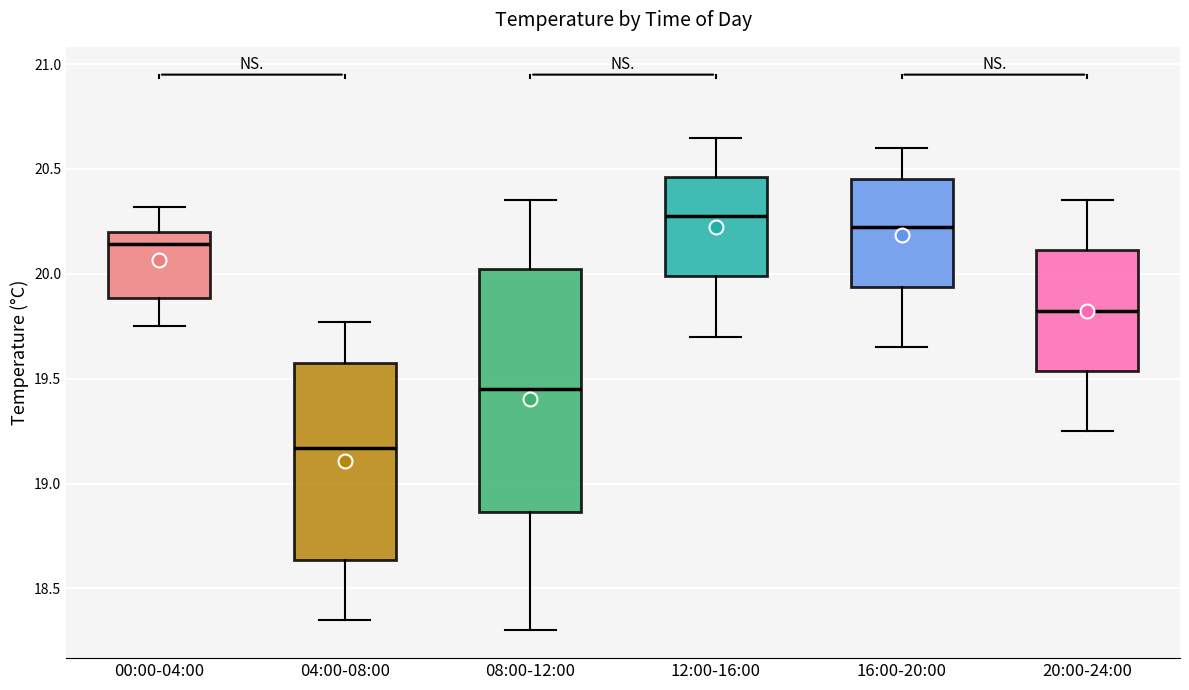

Reading left to right, read every box against the y-axis: the position of its median line, the range the box covers, and the ends of its whiskers. The values are not printed on the chart, so give them approximately, as read against the axis.

00:00-04:00: median 20.15, box 19.90 to 20.20, whiskers 19.75 to 20.30
04:00-08:00: median 19.15, box 18.65 to 19.60, whiskers 18.35 to 19.75
08:00-12:00: median 19.45, box 18.85 to 20.05, whiskers 18.30 to 20.35
12:00-16:00: median 20.30, box 20.00 to 20.45, whiskers 19.70 to 20.65
16:00-20:00: median 20.25, box 19.95 to 20.45, whiskers 19.65 to 20.60
20:00-24:00: median 19.85, box 19.55 to 20.10, whiskers 19.25 to 20.35